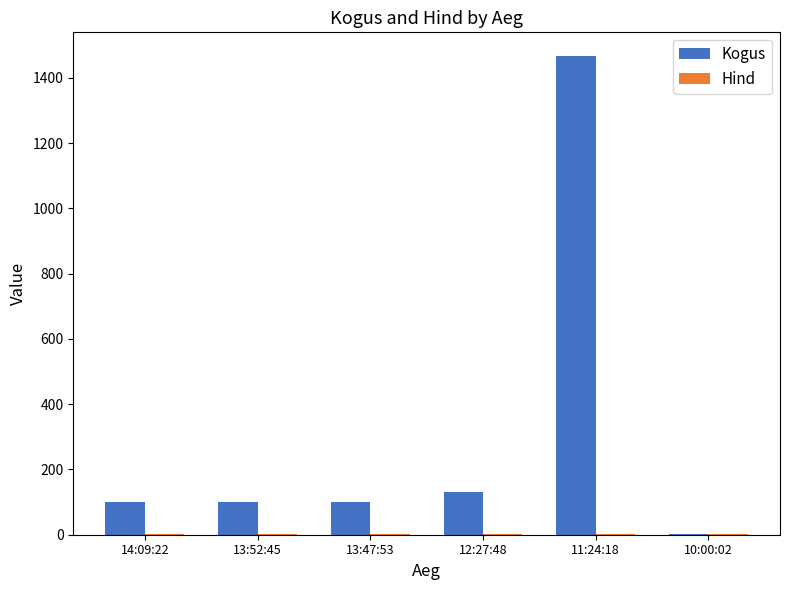

At which label is Kogus closest to 733?

12:27:48